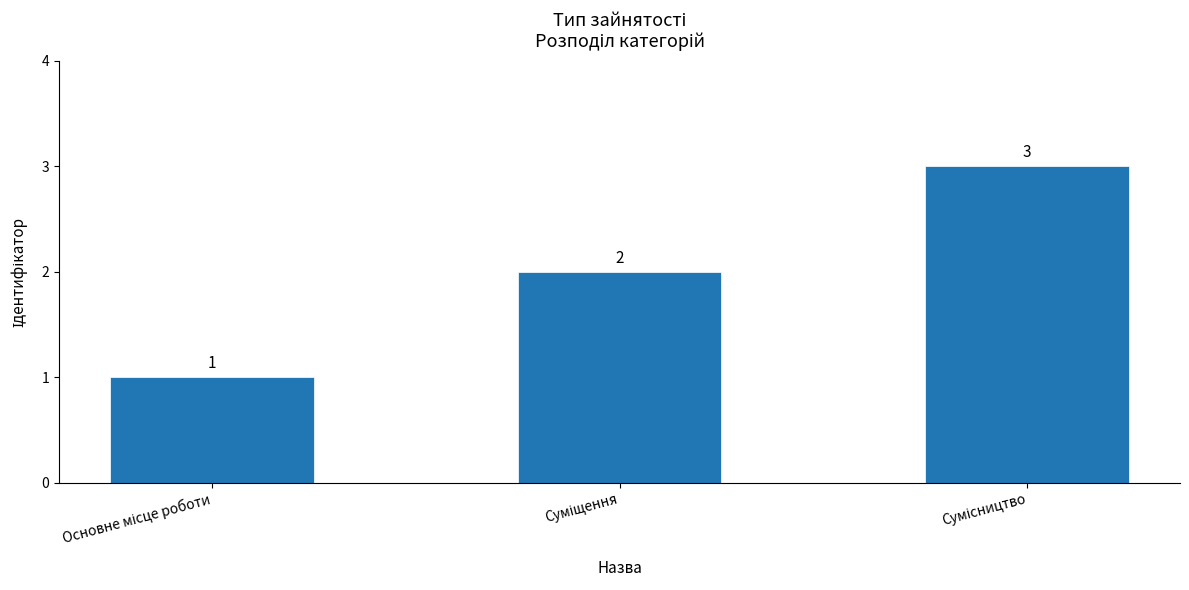

What is the sum of all values?

6